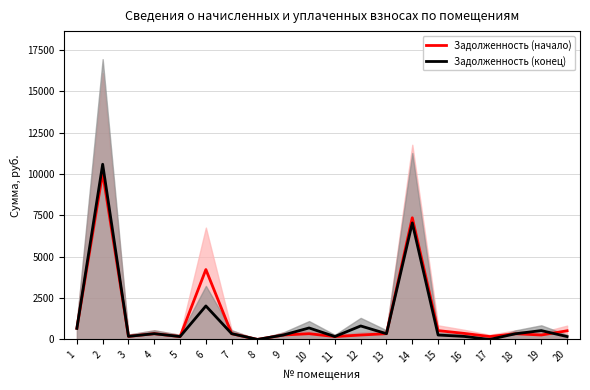

What is the average value of the Задолженность (начало) series?

1348.5